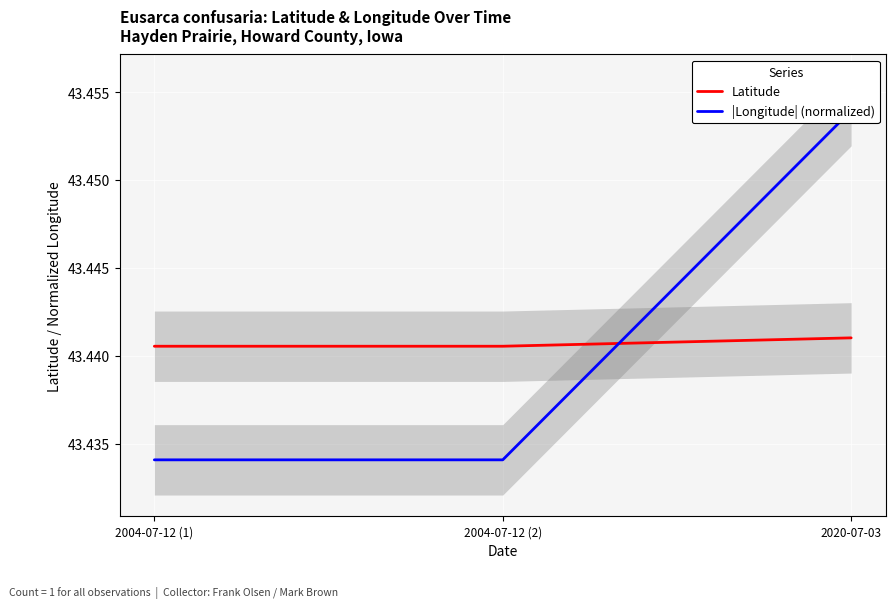

At 2004-07-12 (2), list the series in order from largest to smallest.

Latitude, |Longitude| (normalized)